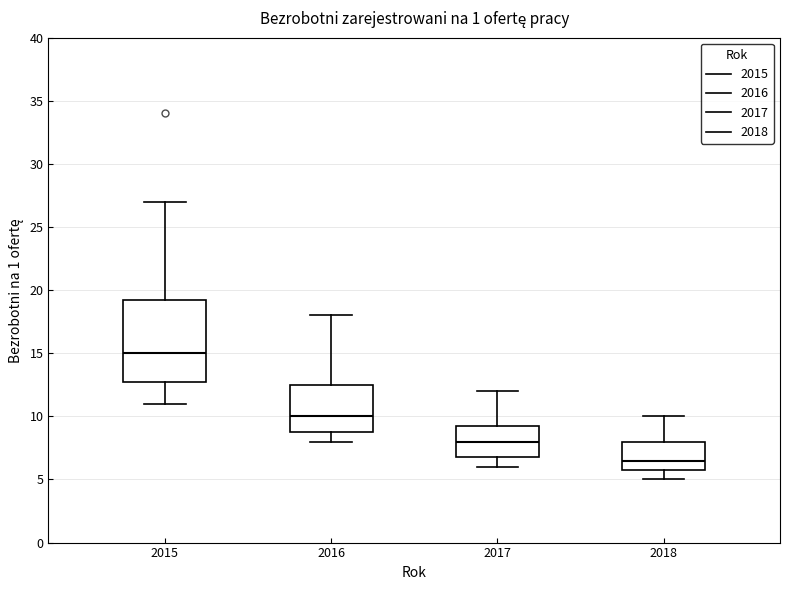

Reading left to right, read every box against the y-axis: the position of its median line, the range the box covers, and the ends of its whiskers. The values are not printed on the chart, so give them approximately, as read against the axis.

2015: median 15.0, box 13.0 to 19.5, whiskers 11.0 to 27.0
2016: median 10.0, box 9.0 to 12.5, whiskers 8.0 to 18.0
2017: median 8.0, box 7.0 to 9.5, whiskers 6.0 to 12.0
2018: median 6.5, box 6.0 to 8.0, whiskers 5.0 to 10.0